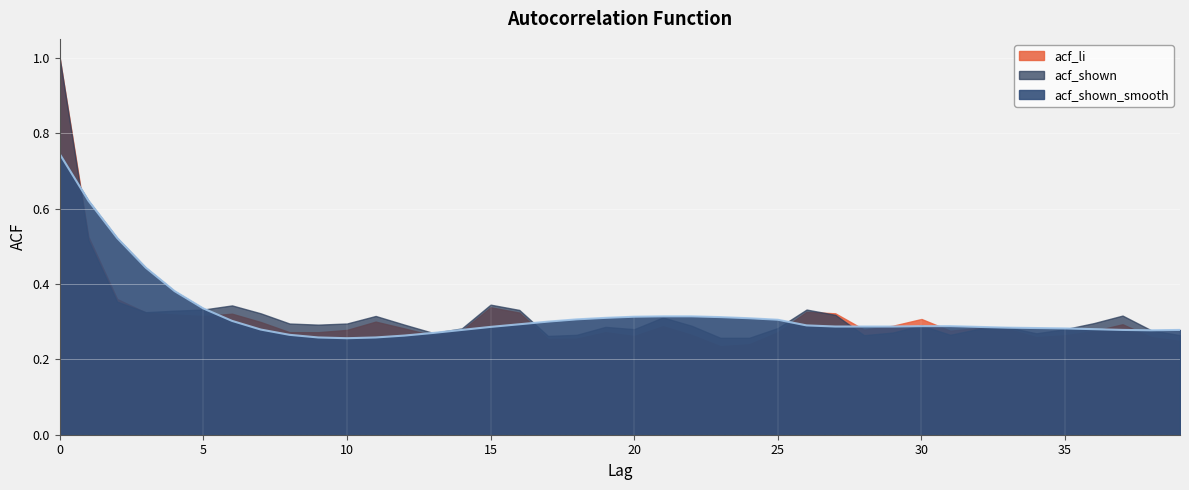

What is the difference between the maximum and minimum values in the acf_li series?

0.8